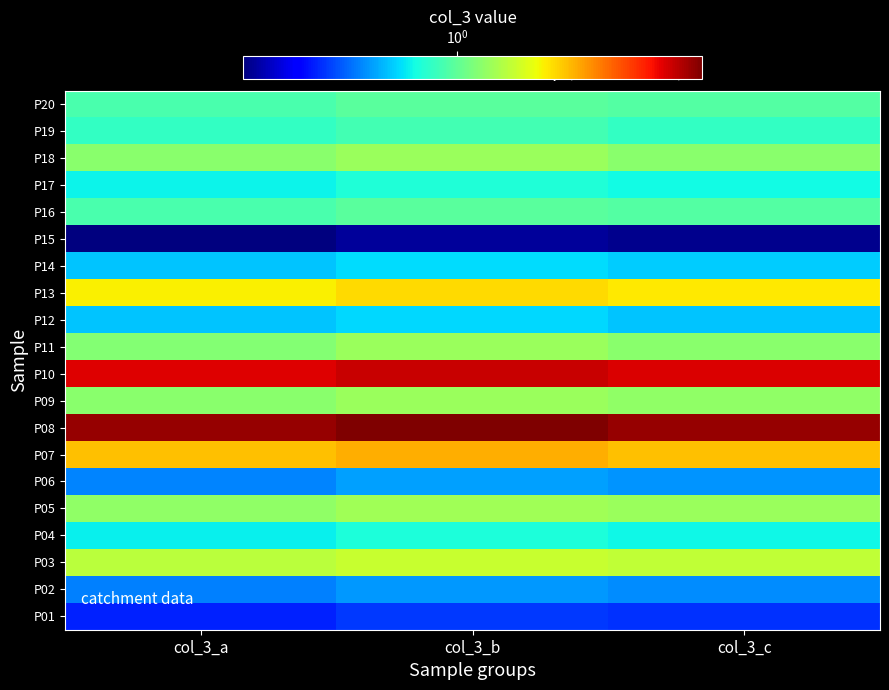

How many categories are shown in the chart?

3